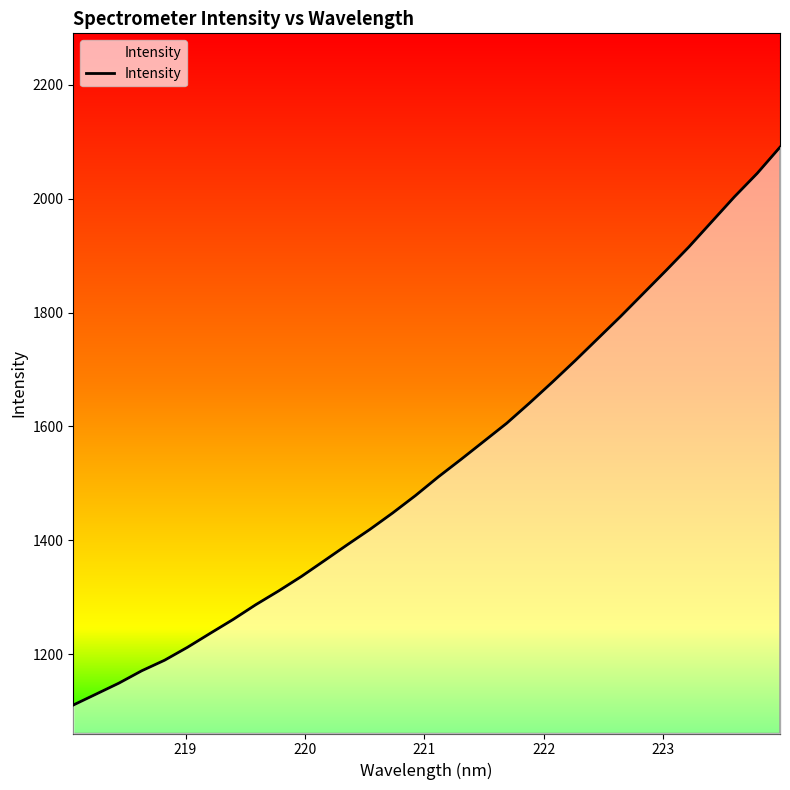

What is the minimum value shown in the chart?

1110.4